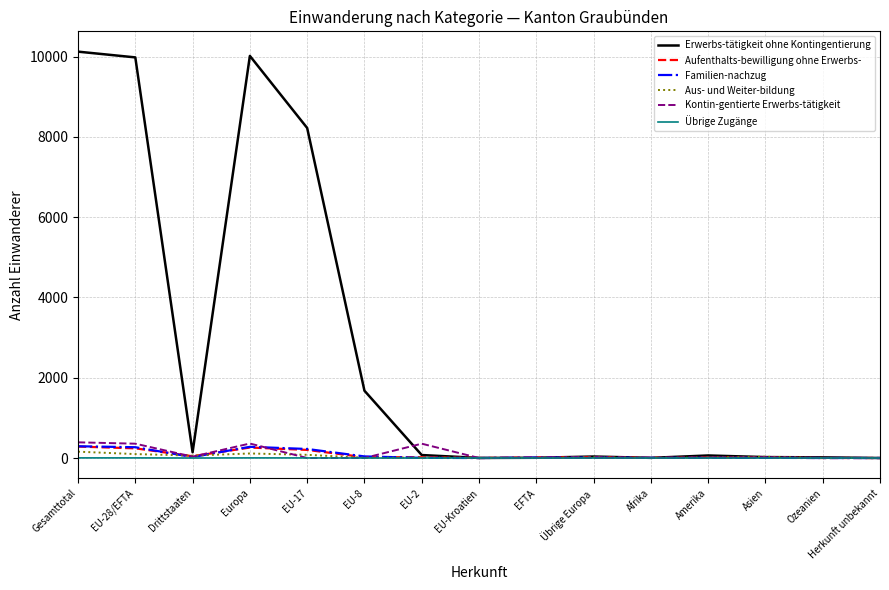

True or false: Familien-nachzug has a value of 293 at Gesamttotal.

True